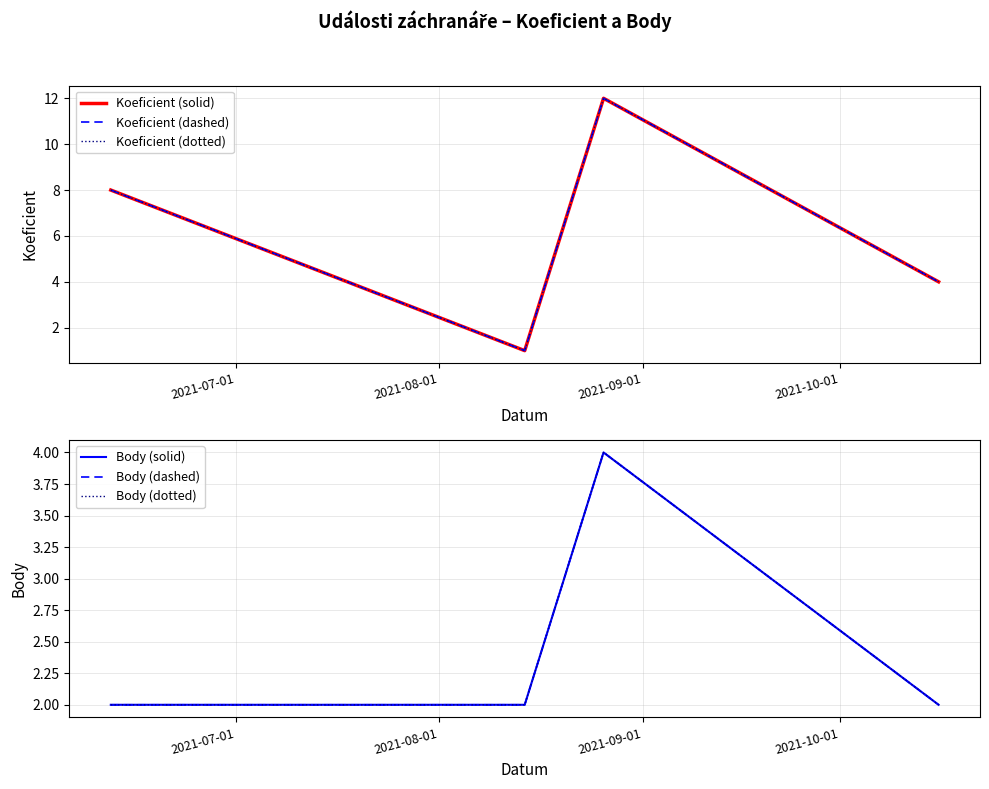

How many categories are shown in the chart?

4